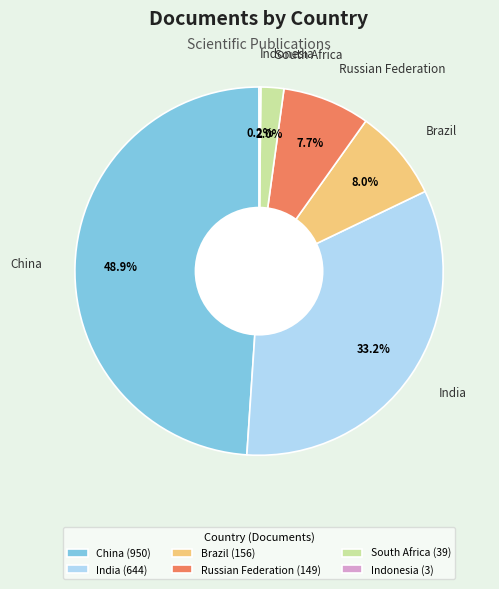

To the nearest percent, what is the difference between the largest and smallest slice percentages?

49%